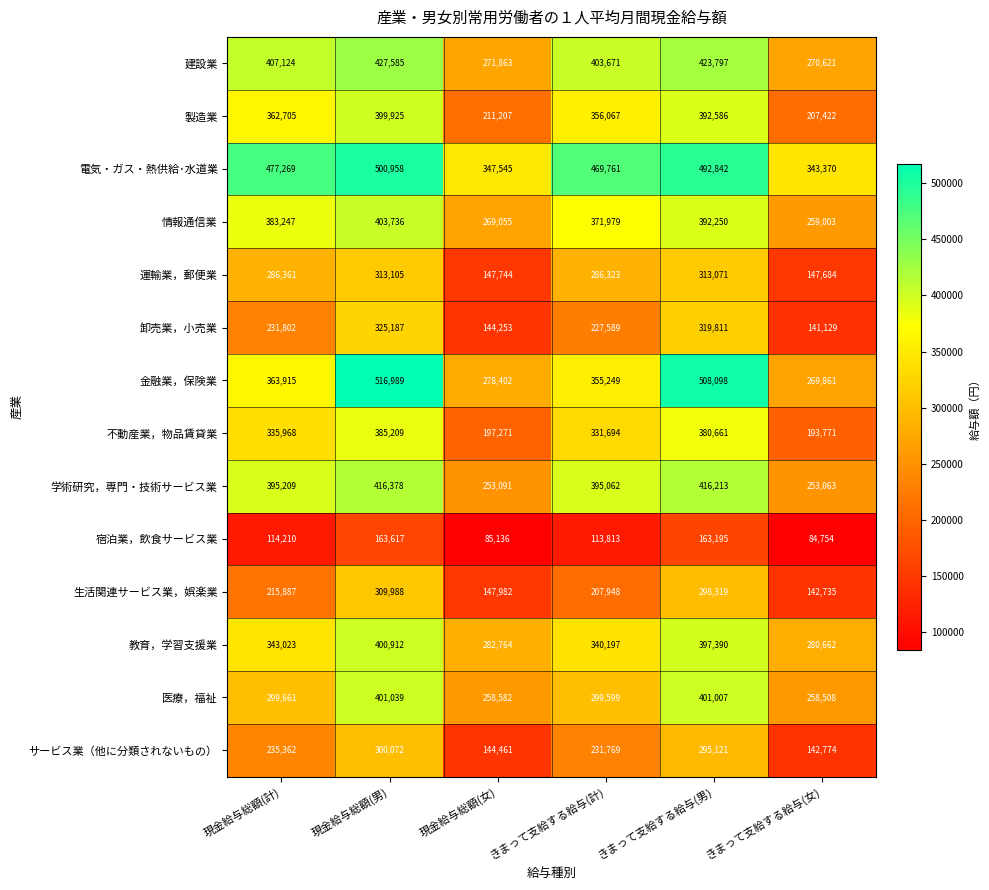

What is the minimum value shown in the chart?

84754